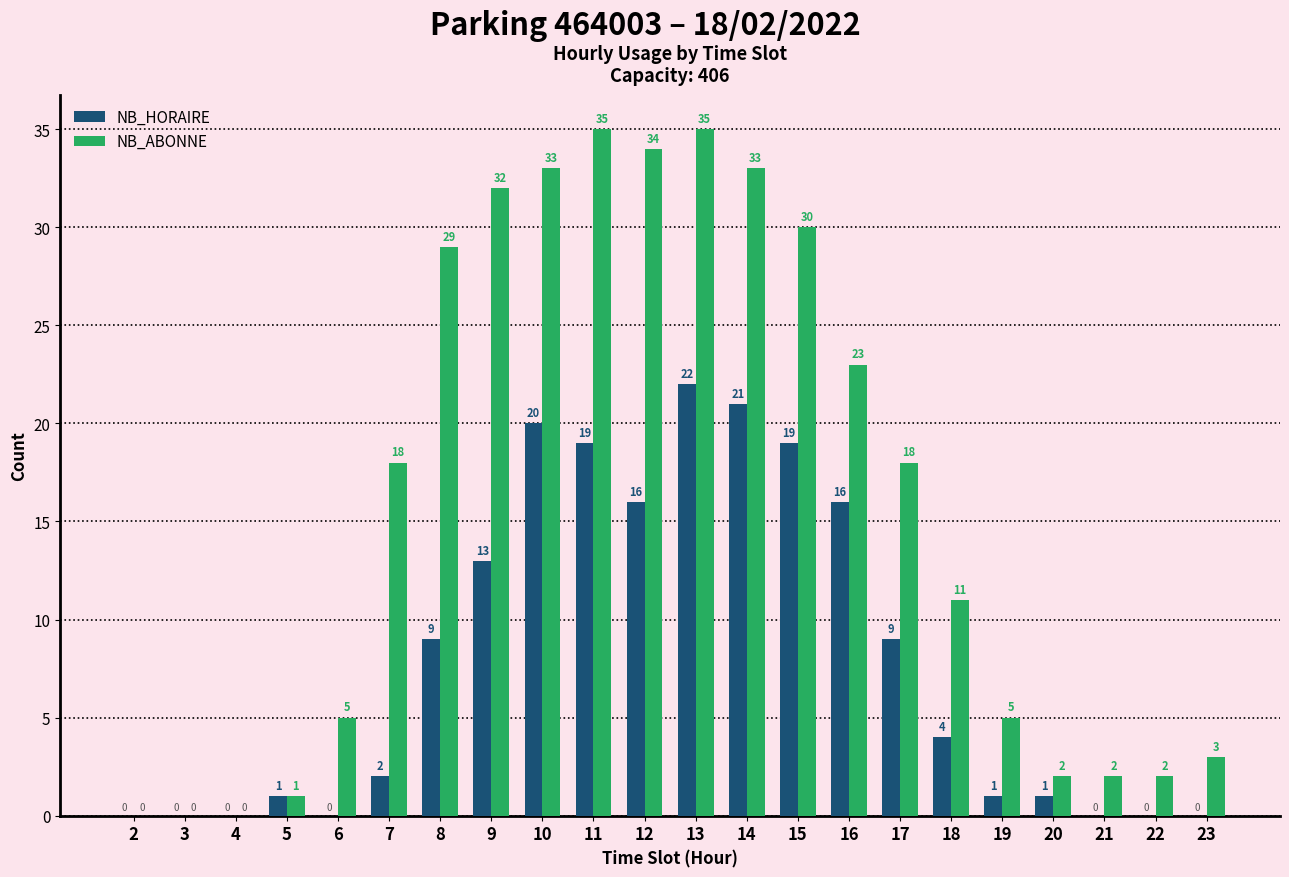

Is the value of NB_HORAIRE at 15 greater than the value of NB_ABONNE at 6?

Yes